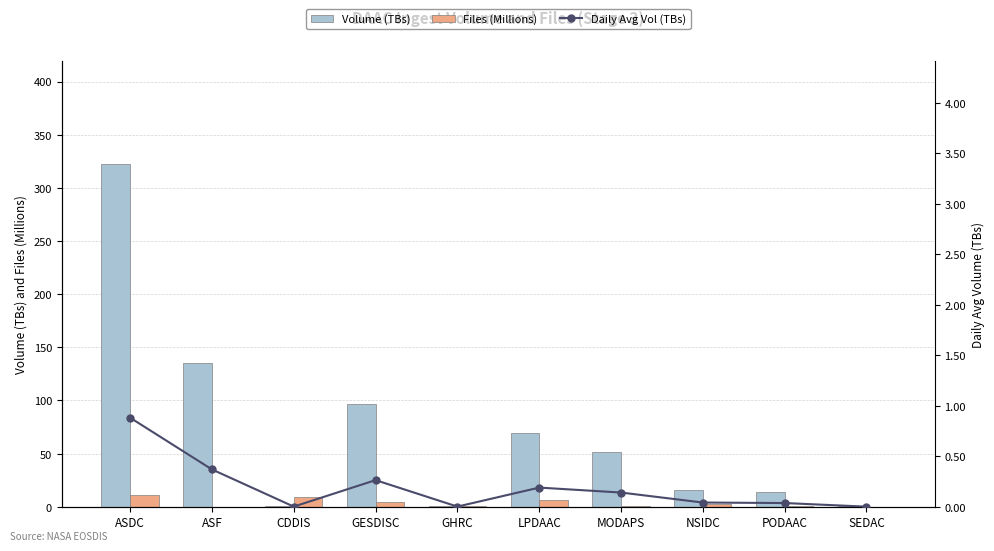

Which has a higher value, CDDIS or PODAAC?

PODAAC